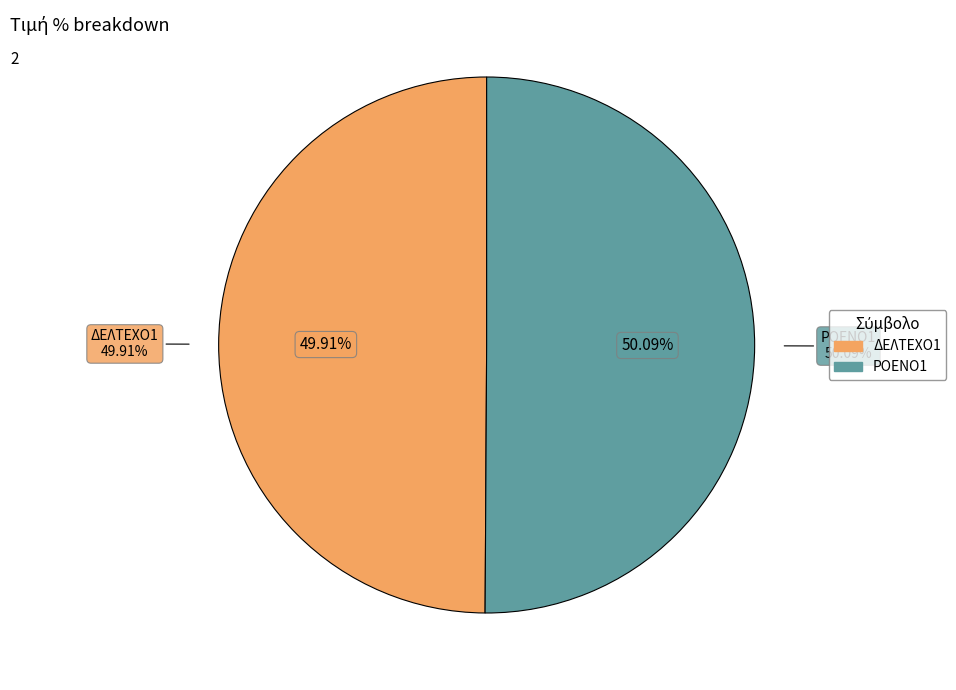

Which slice is the smallest?

ΔΕΛΤΕΧΟ1